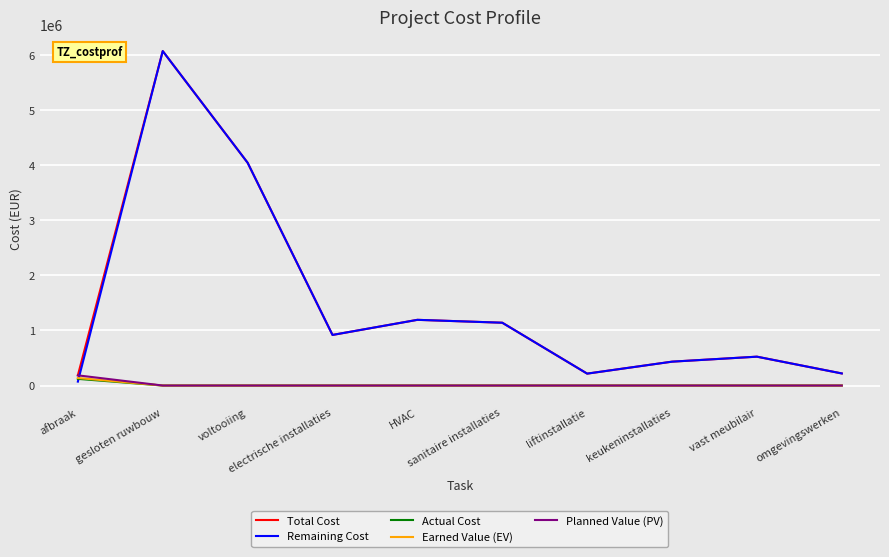

What is the greatest value displayed?

6076079.0